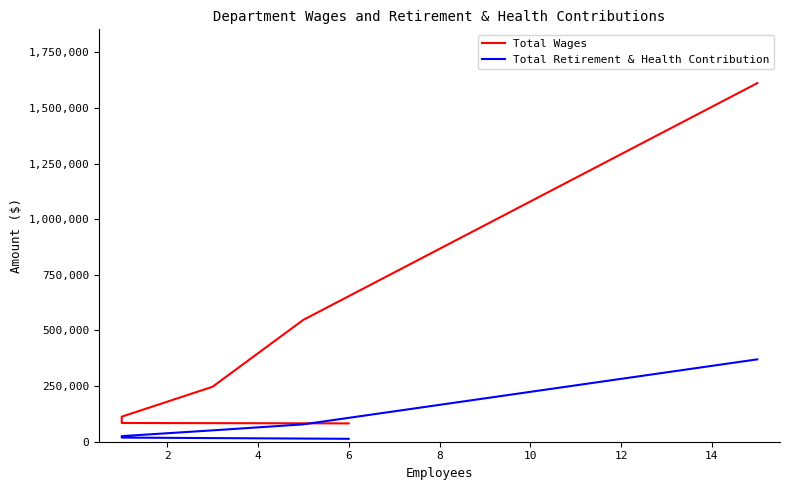

What is the highest value of the Total Wages series?

1611374